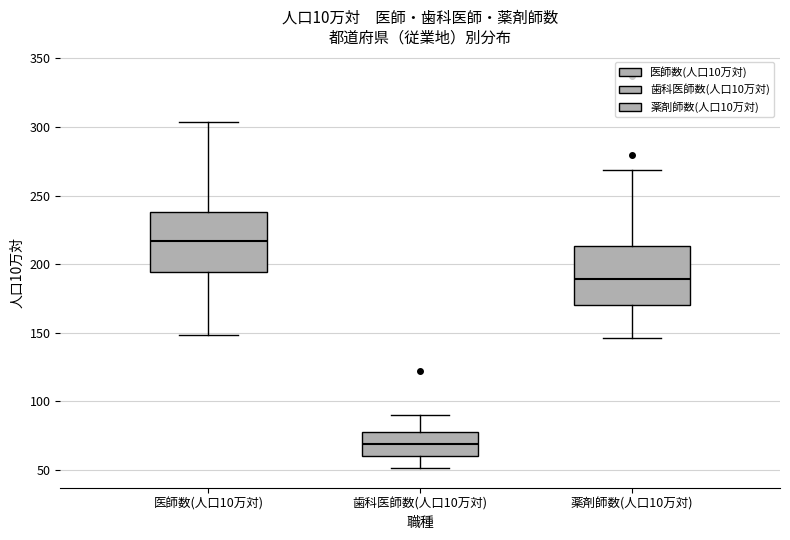

Where is the upper edge of the box for 薬剤師数(人口10万対) on the y-axis? The values are not printed on the chart, so give them approximately, as read against the axis.

215